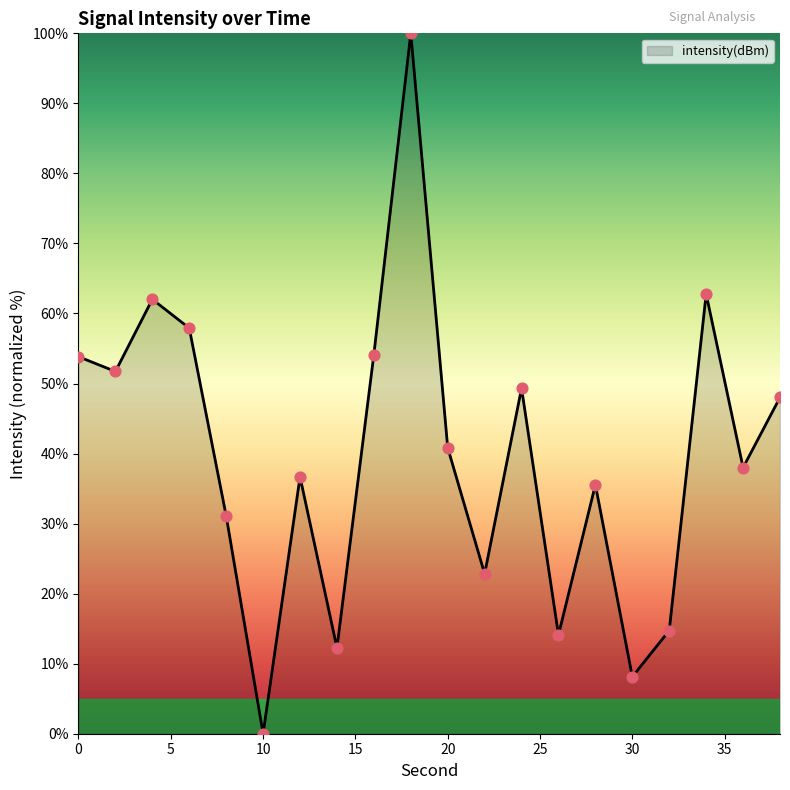

What is the greatest value displayed?

100.0